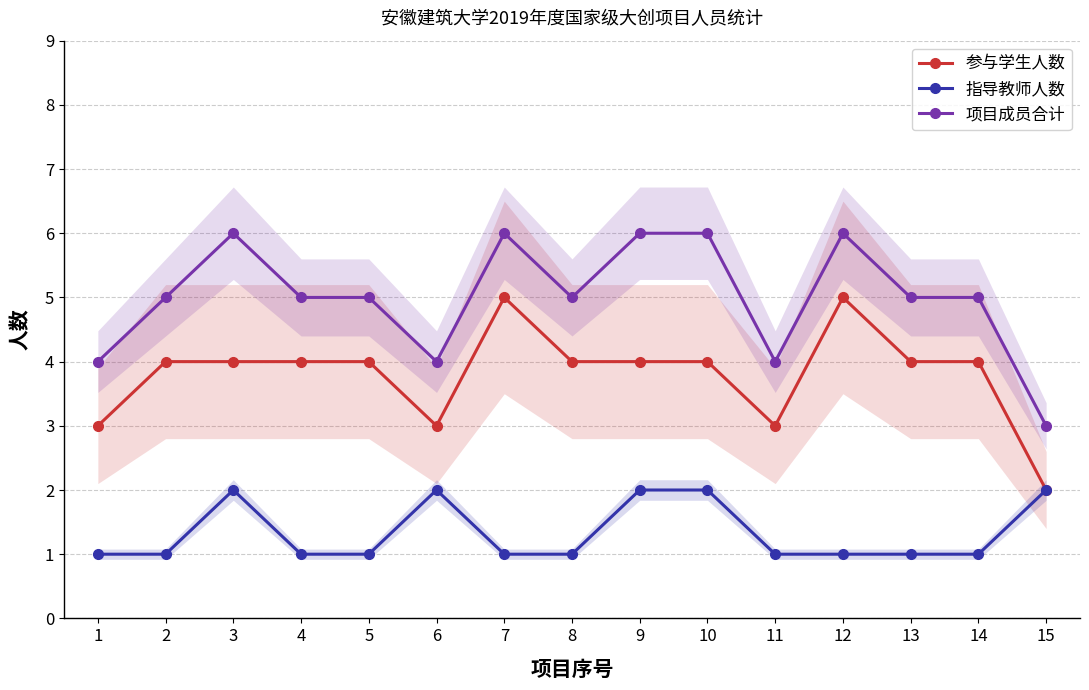

Which series has the largest total across all categories?

项目成员合计